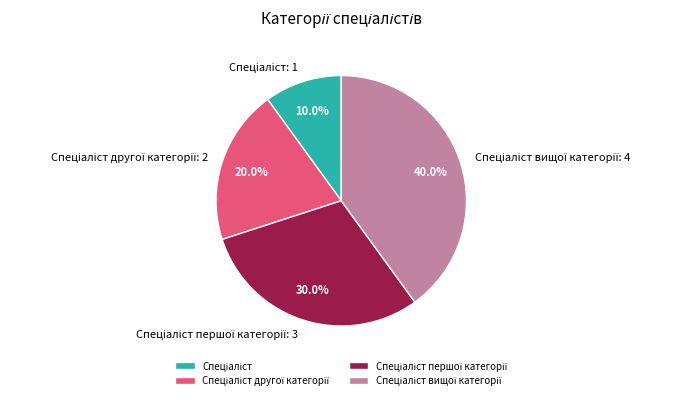

Is there a majority slice in this chart?

No